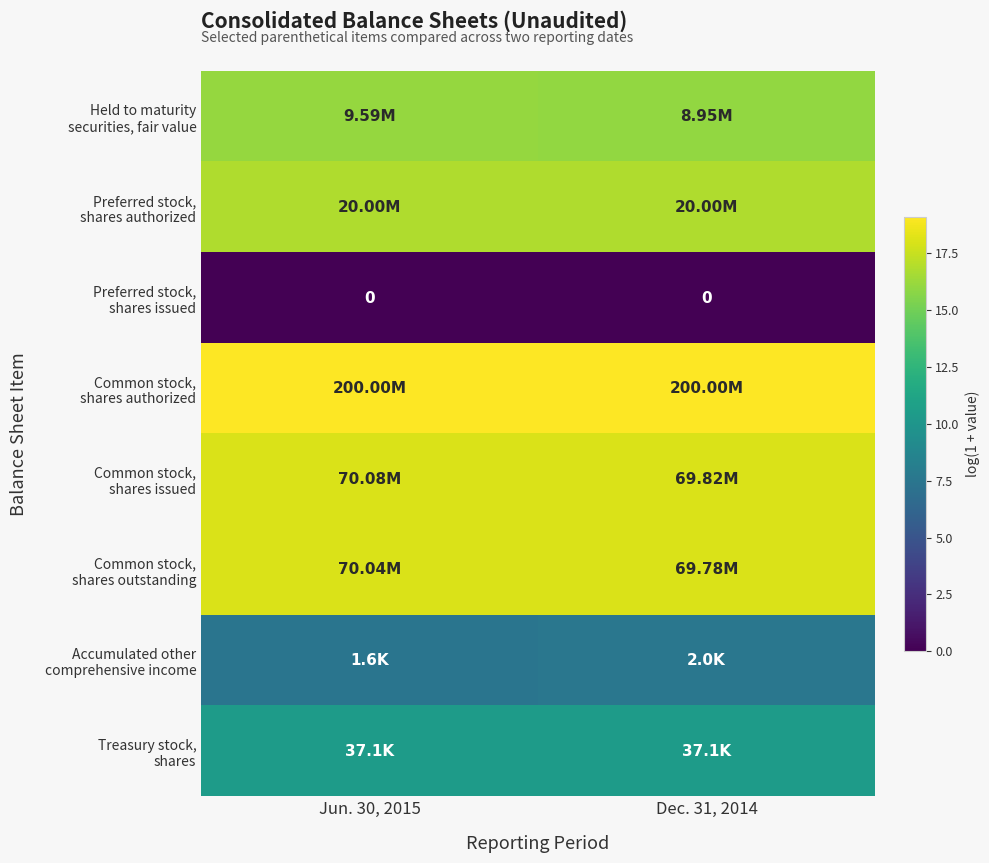

Which label corresponds to the smallest value in the chart?

Jun. 30, 2015